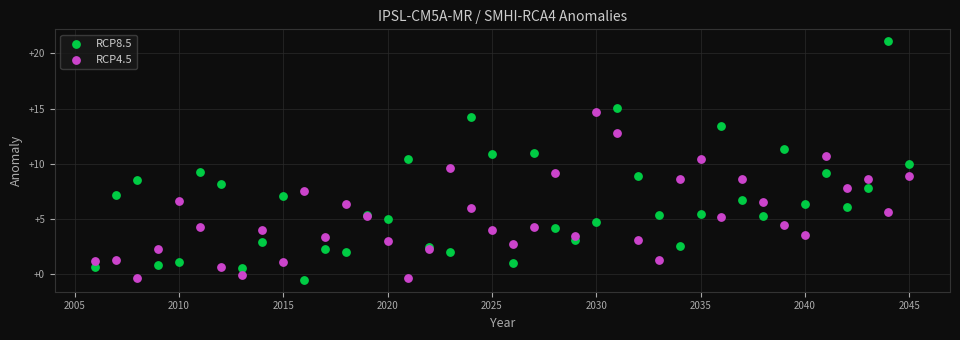

What are all the series names shown in the legend?

RCP8.5, RCP4.5